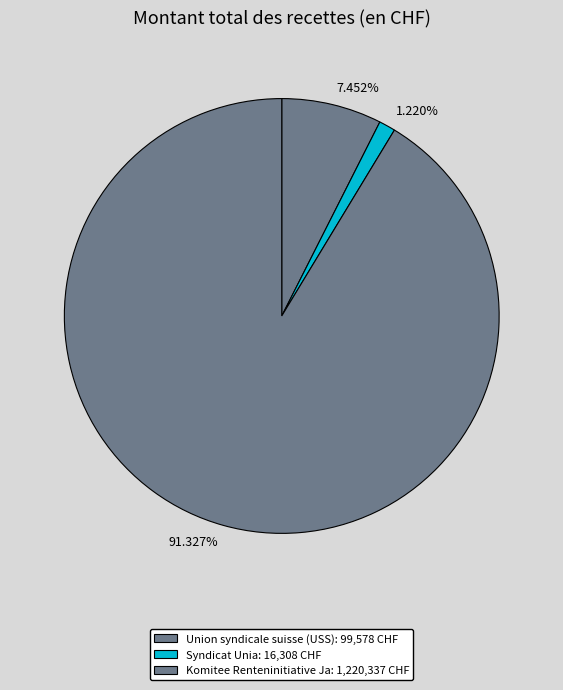

Between 91.327% and 1.220%, which is larger?

91.327%